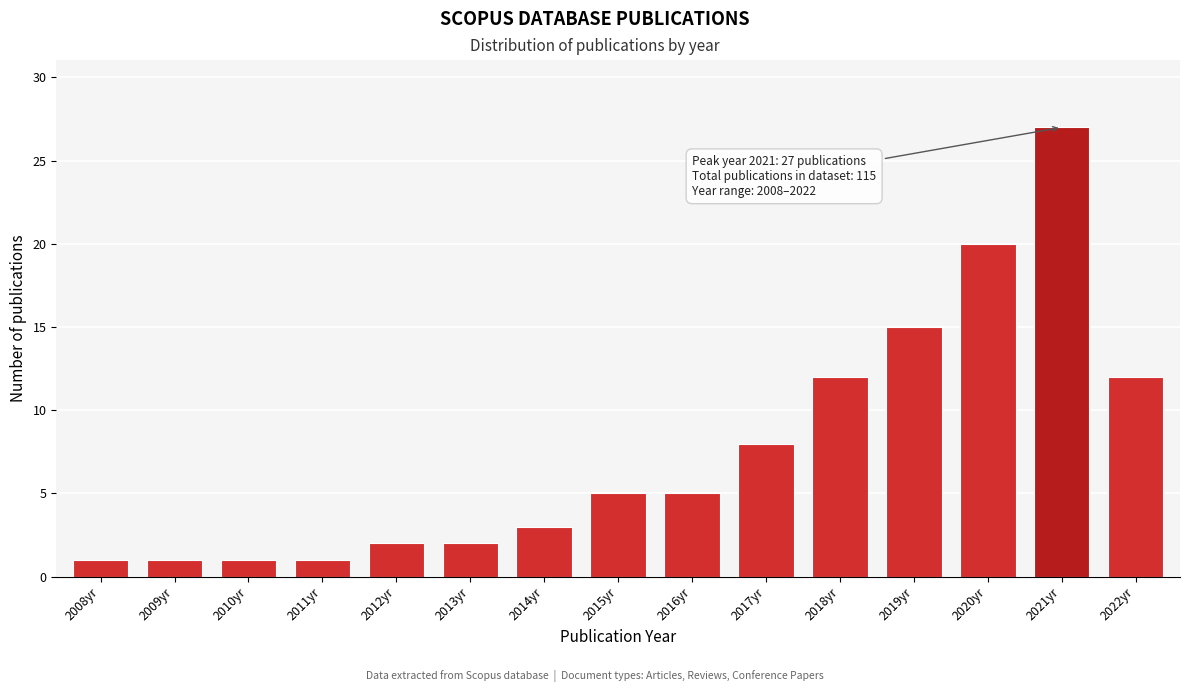

Reading right to left, list all the values displayed in this chart.

2022yr=12	2021yr=27	2020yr=20	2019yr=15	2018yr=12	2017yr=8	2016yr=5	2015yr=5	2014yr=3	2013yr=2	2012yr=2	2011yr=1	2010yr=1	2009yr=1	2008yr=1